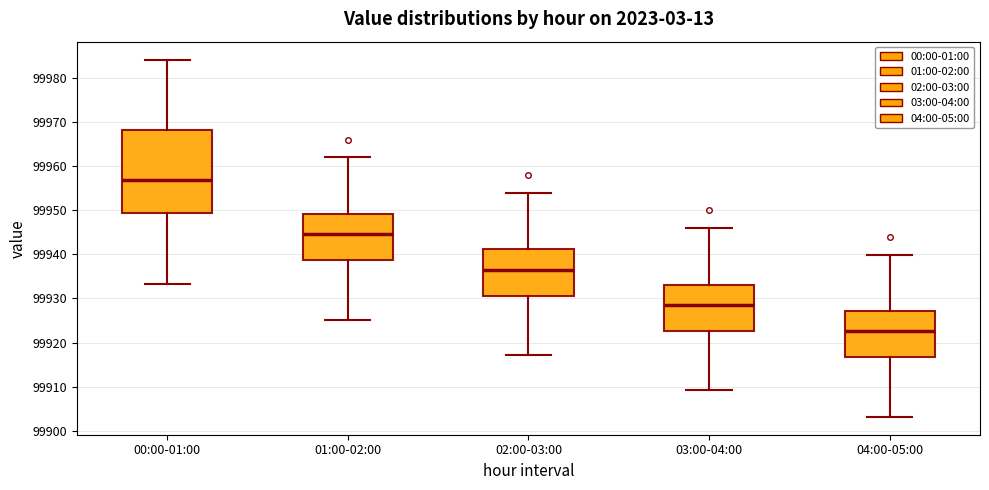

Where is the lower edge of the box for 02:00-03:00 on the y-axis? The values are not printed on the chart, so give them approximately, as read against the axis.

99931